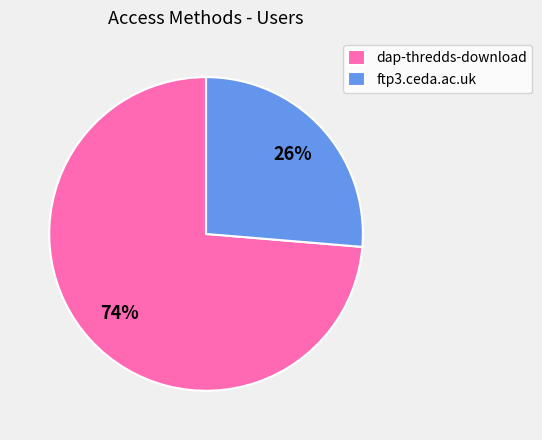

Which category has the smallest portion of the pie?

ftp3.ceda.ac.uk